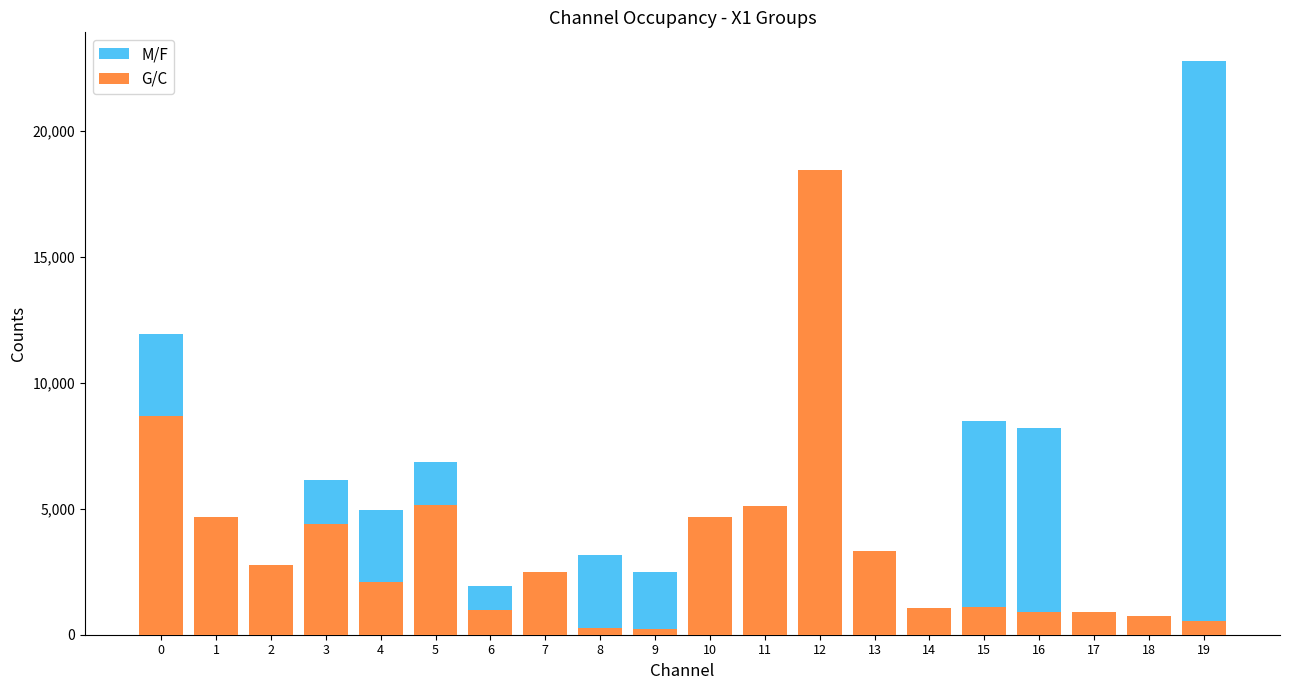

Rank the series at 16 from lowest to highest value.

G/C, M/F